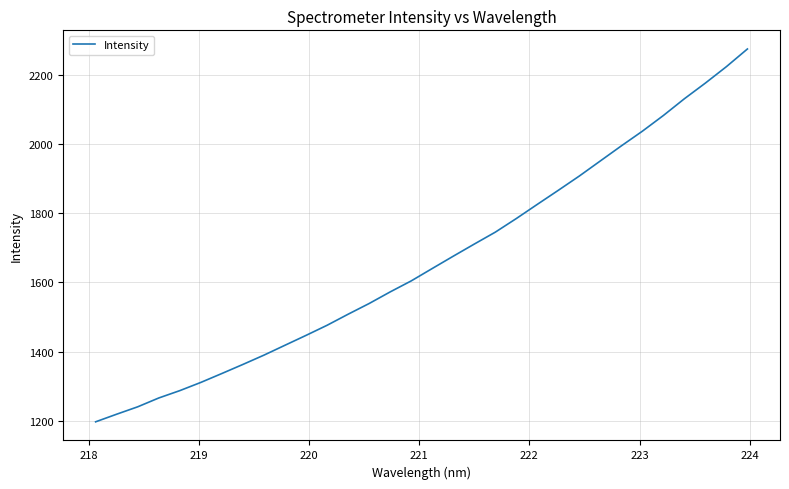

What is the minimum value shown in the chart?

1197.2